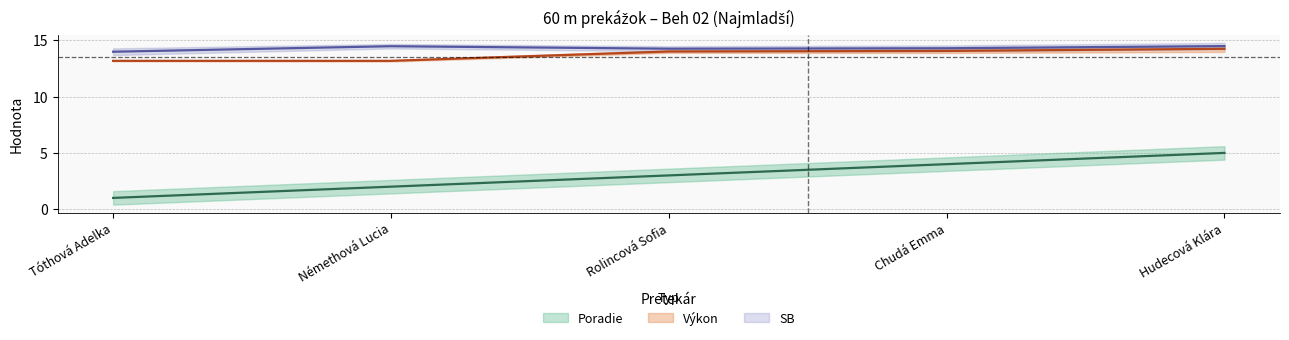

In SB, how many points are lower than both neighbors (excluding endpoints)?

1